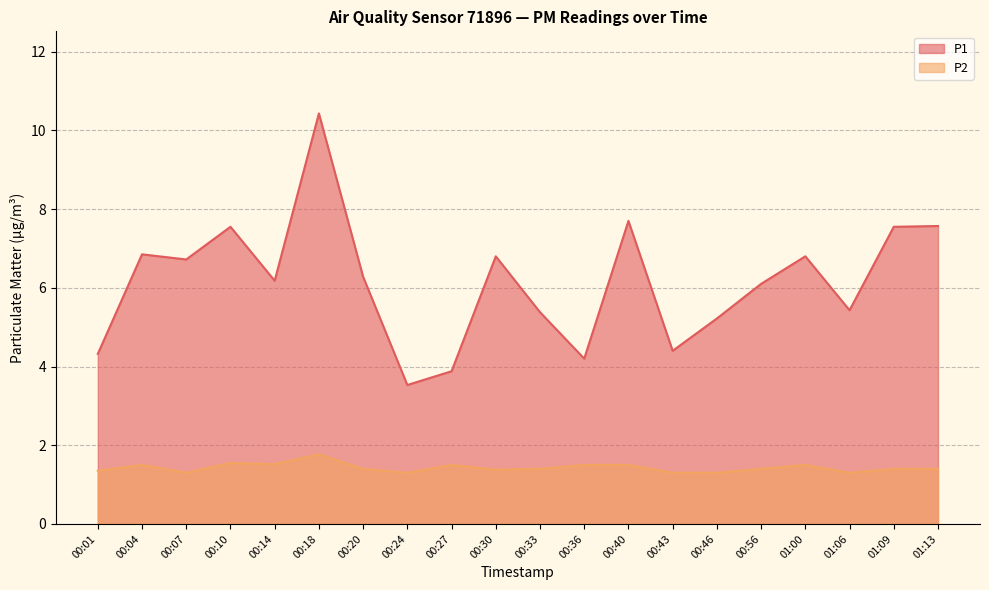

What is the maximum value shown in the chart?

10.4